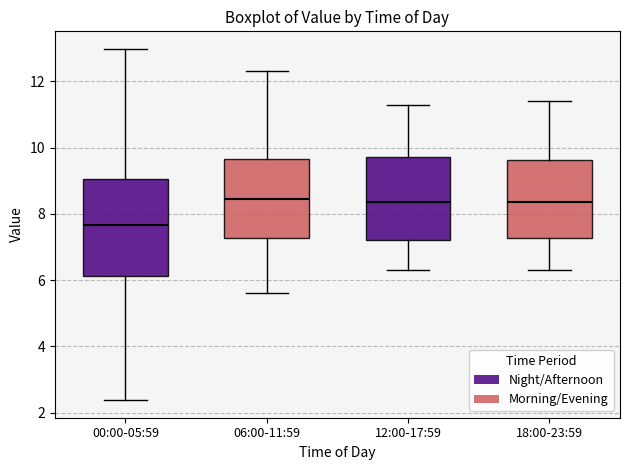

Where does the lower whisker of the box for 12:00-17:59 end on the y-axis? The values are not printed on the chart, so give them approximately, as read against the axis.

6.4